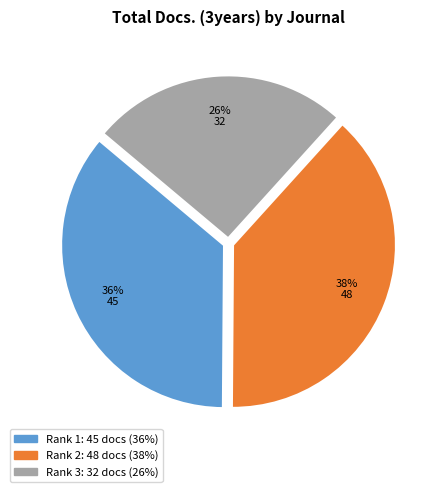

Is there a majority slice in this chart?

No